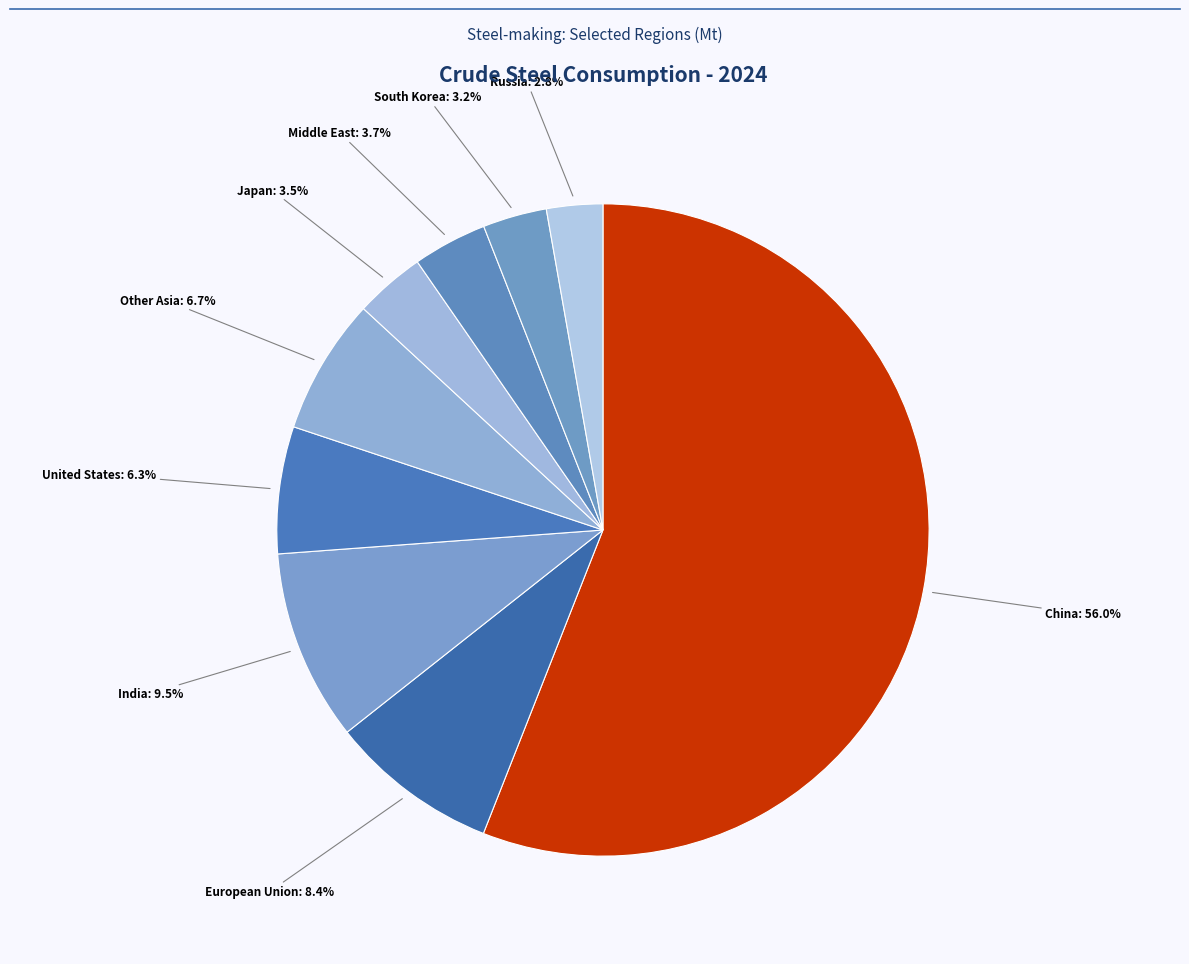

How many slices are in this pie chart?

9